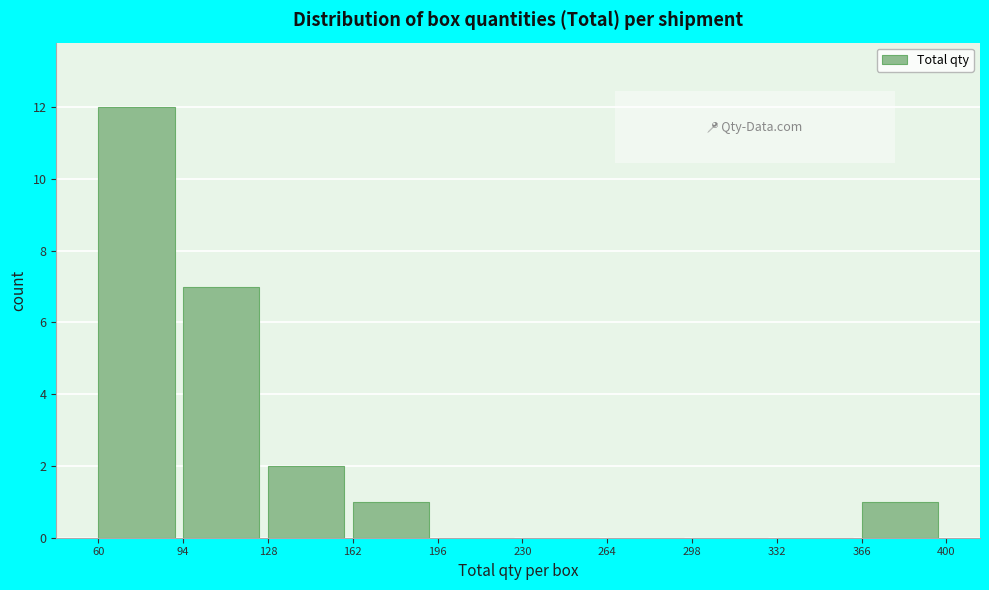

How tall is the bar that spans 60 to 94 on the x-axis? The values are not printed on the chart, so give them approximately, as read against the axis.

12